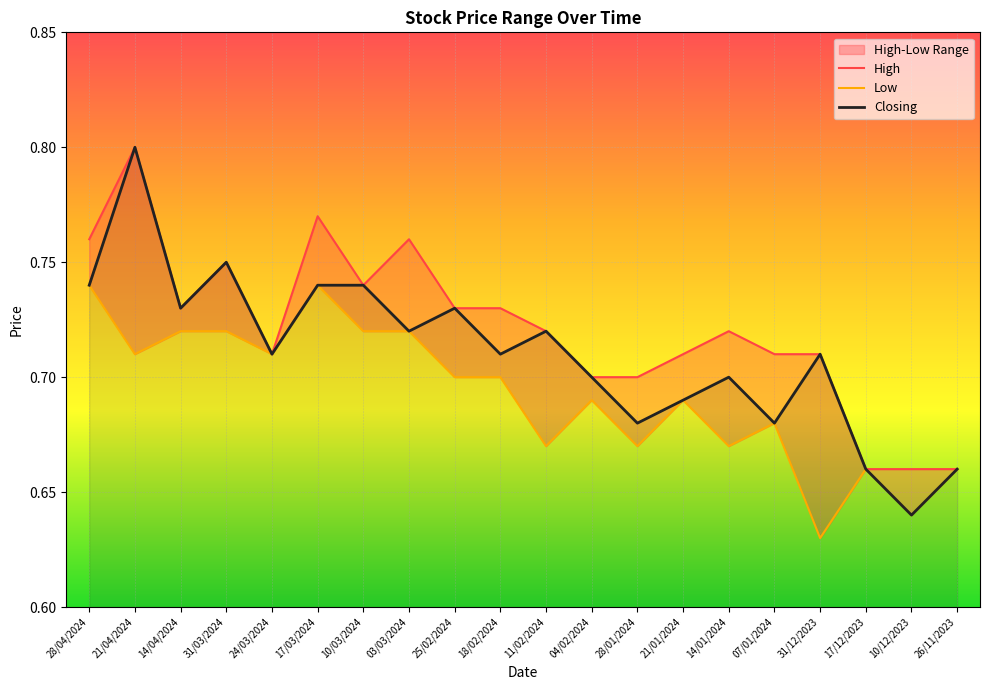

Between 14/04/2024 and 03/03/2024, which is larger?

03/03/2024